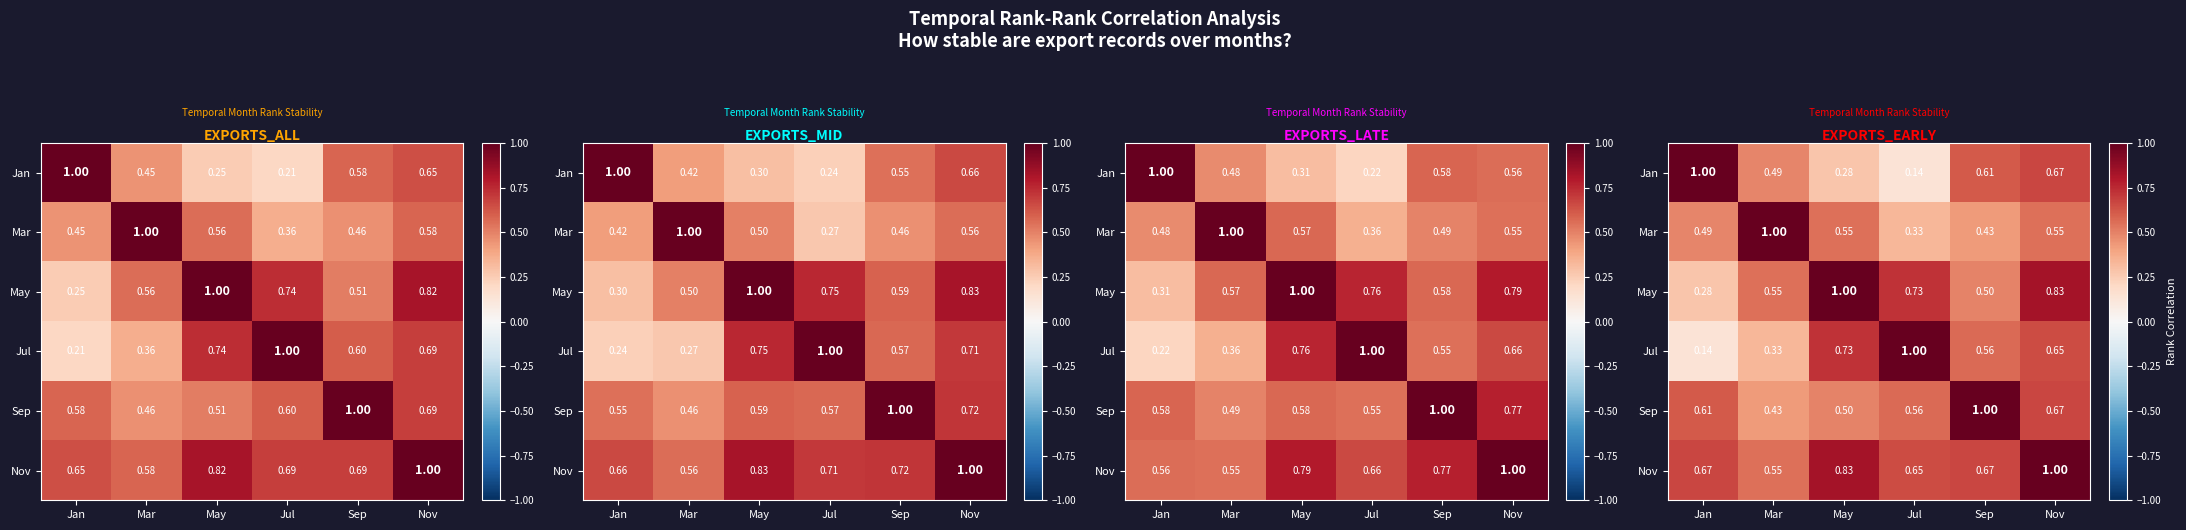

What is the sum of the Nov values at Nov and Jul?

1.7